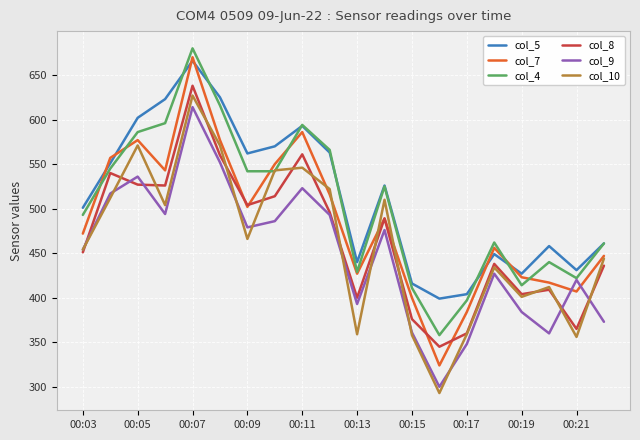

True or false: col_10 has more than 1 interior local peaks.

True